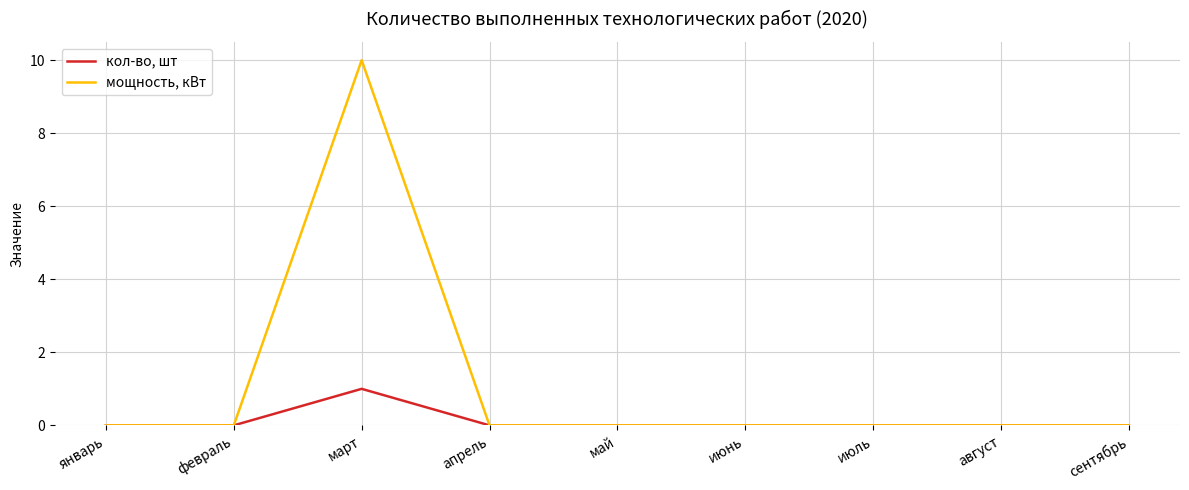

Does the chart display data point markers on the line(s)?

No